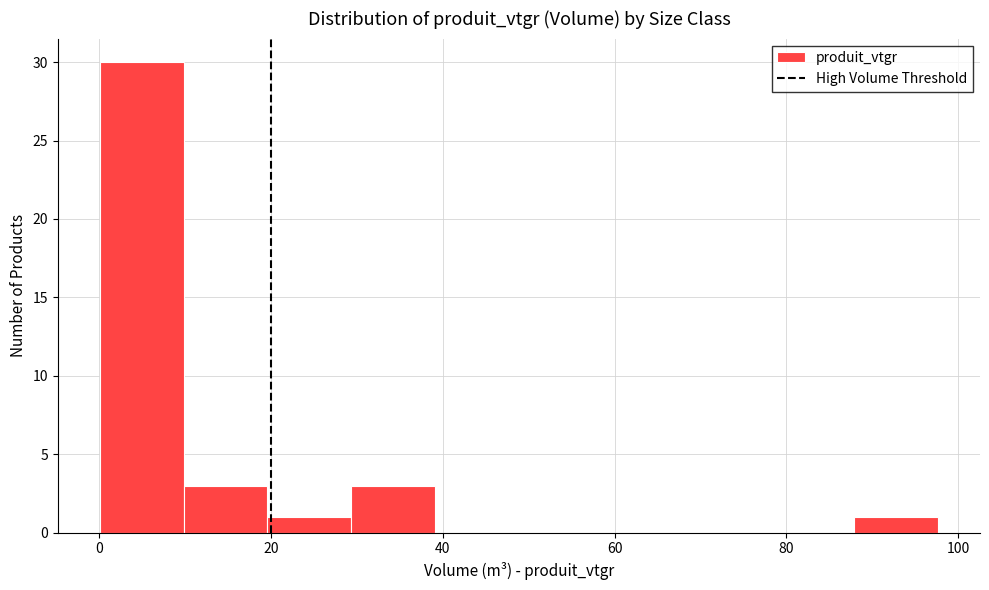

Reading left to right, transcribe this chart: for each bar, give the range it covers on the x-axis and its height. Neither the bar edges nor the heights are printed on the chart, so give them approximately, as read against the axes.

0 to 10: 30
10 to 20: 3
20 to 30: 1
30 to 40: 3
40 to 48: 0
48 to 58: 0
58 to 68: 0
68 to 78: 0
78 to 88: 0
88 to 98: 1